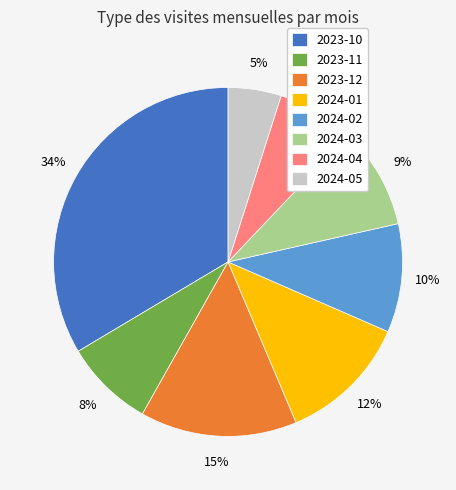

To the nearest percent, what is the difference between the largest and smallest slice percentages?

29%